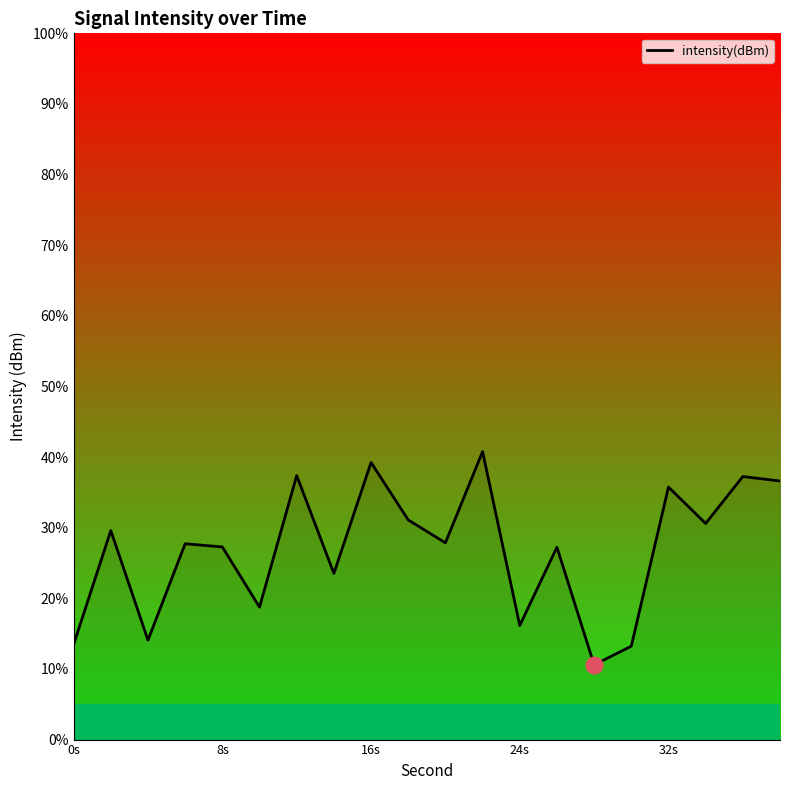

What is the difference between the maximum and minimum values?

30.2